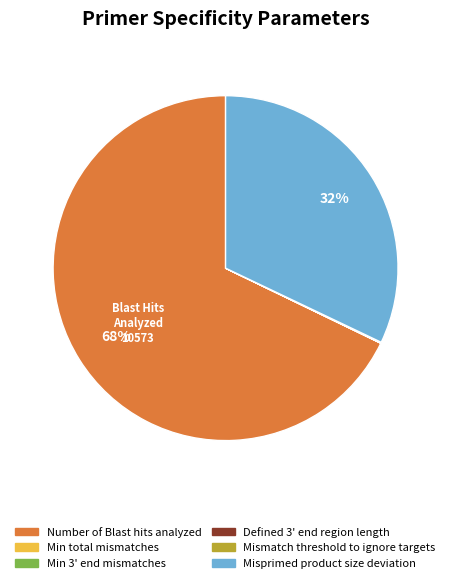

To the nearest percent, what is the average slice percentage?

17%